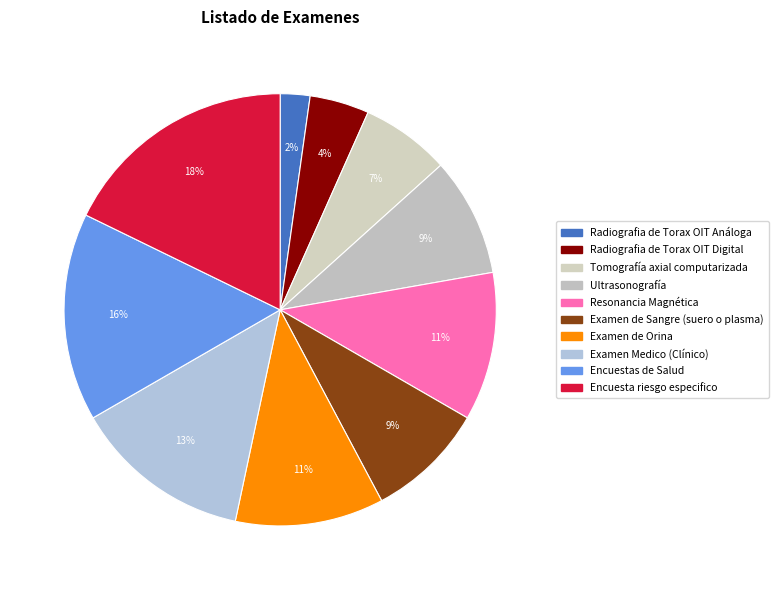

How many slices are in this pie chart?

10